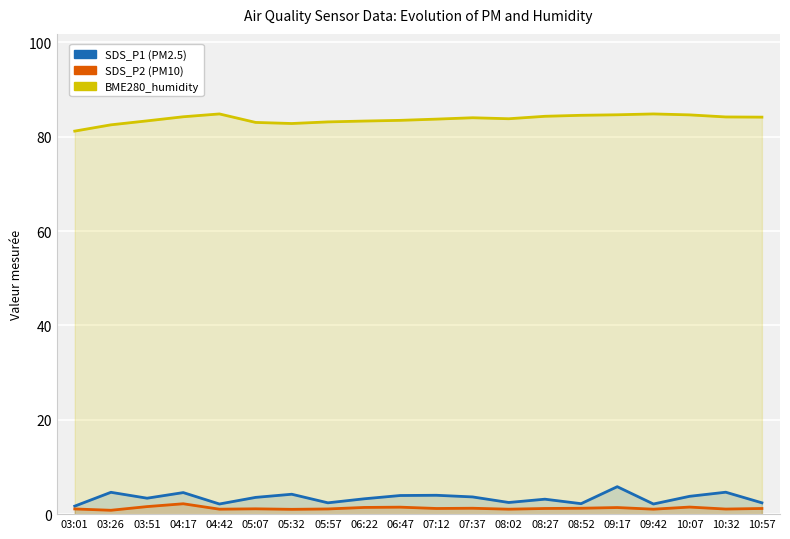

Reading left to right, what are all the values shown in this chart?

SDS_P1: 03:01=1.7	03:26=4.6	03:51=3.4	04:17=4.6	04:42=2.1	05:07=3.5	05:32=4.2	05:57=2.4	06:22=3.2	06:47=4.0	07:12=4.0	07:37=3.6	08:02=2.5	08:27=3.2	08:52=2.2	09:17=5.8	09:42=2.1	10:07=3.8	10:32=4.7	10:57=2.4
SDS_P2: 03:01=1.1	03:26=0.8	03:51=1.6	04:17=2.2	04:42=1.1	05:07=1.1	05:32=1.0	05:57=1.1	06:22=1.4	06:47=1.5	07:12=1.2	07:37=1.2	08:02=1.1	08:27=1.2	08:52=1.2	09:17=1.4	09:42=1.1	10:07=1.5	10:32=1.1	10:57=1.2
BME280_humidity: 03:01=81.2	03:26=82.5	03:51=83.4	04:17=84.2	04:42=84.8	05:07=83.0	05:32=82.8	05:57=83.2	06:22=83.3	06:47=83.5	07:12=83.8	07:37=84.0	08:02=83.8	08:27=84.3	08:52=84.6	09:17=84.7	09:42=84.8	10:07=84.7	10:32=84.2	10:57=84.2